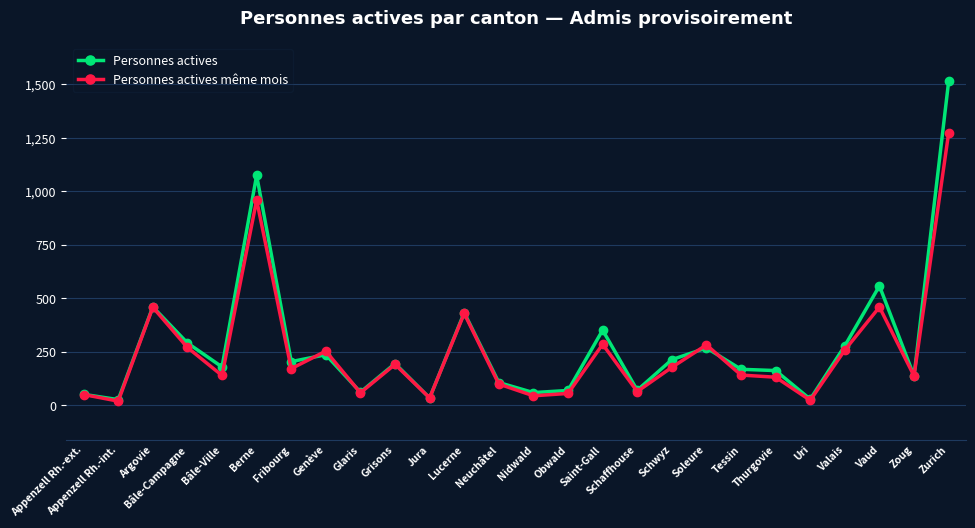

What is the difference between the maximum and minimum values in the Personnes actives series?

1488